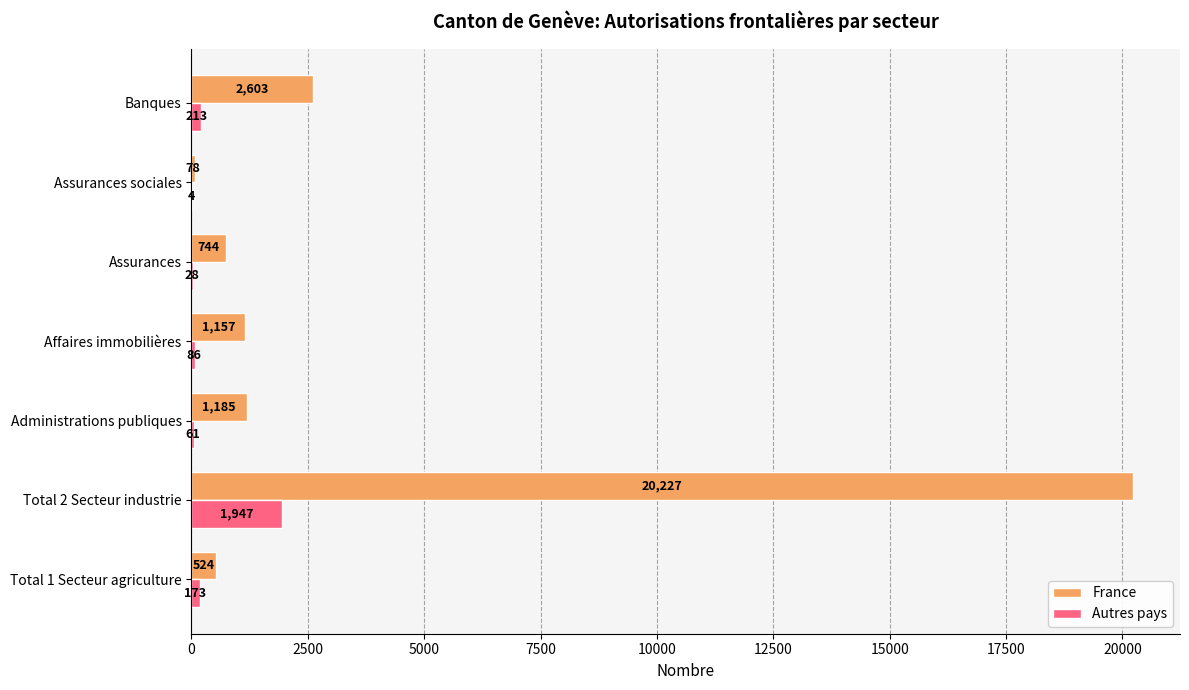

How many data points does each series have?

7